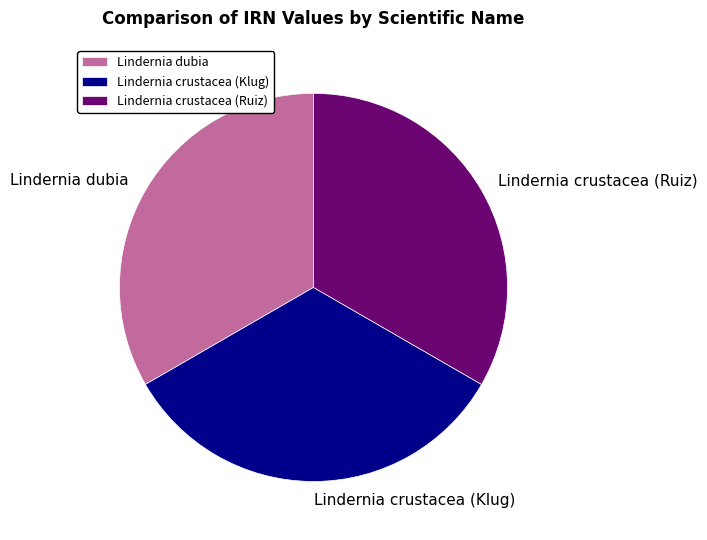

What is the ratio of the value at Lindernia crustacea (Klug) to the value at Lindernia crustacea (Ruiz)?

1.0